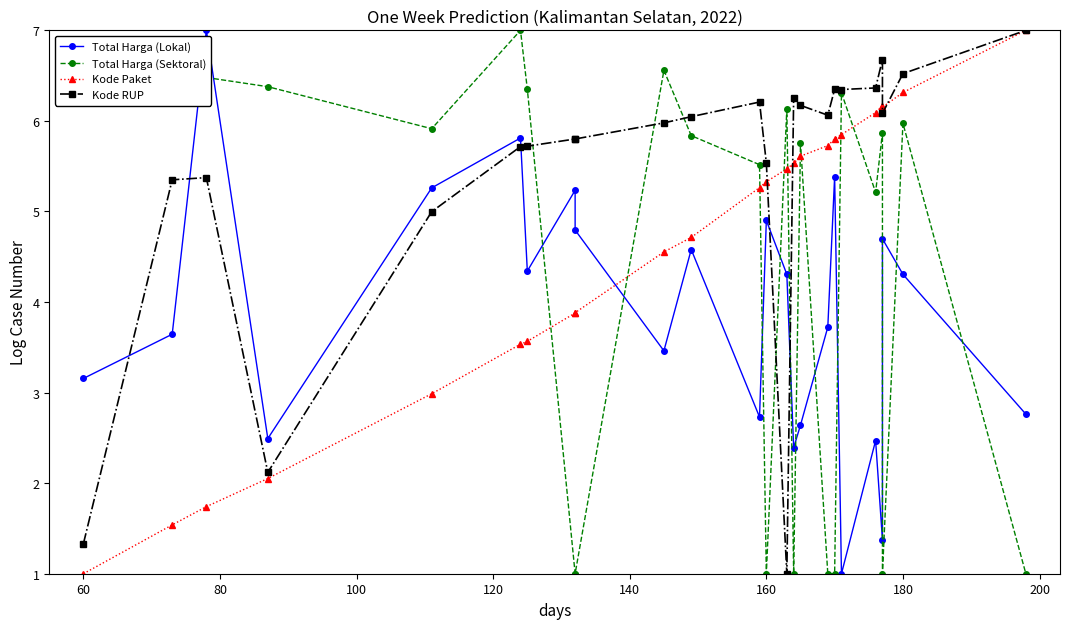

What is the highest value of the Kode Paket series?

7.0